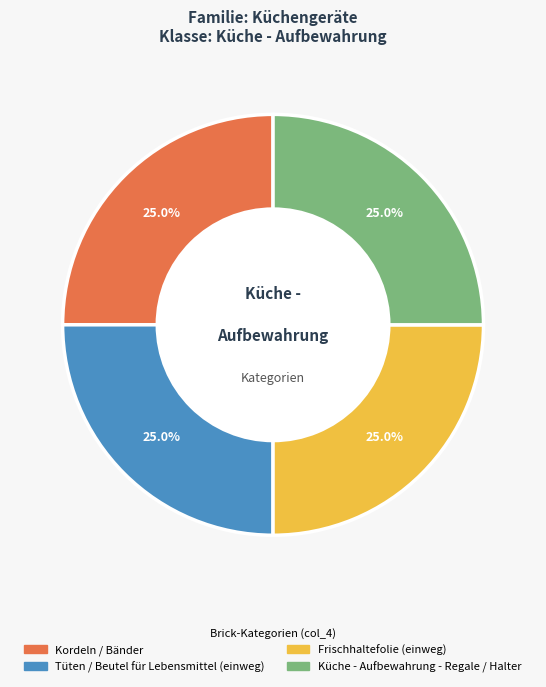

What percentage is the Frischhaltefolie (einweg) slice, to the nearest percent?

25%